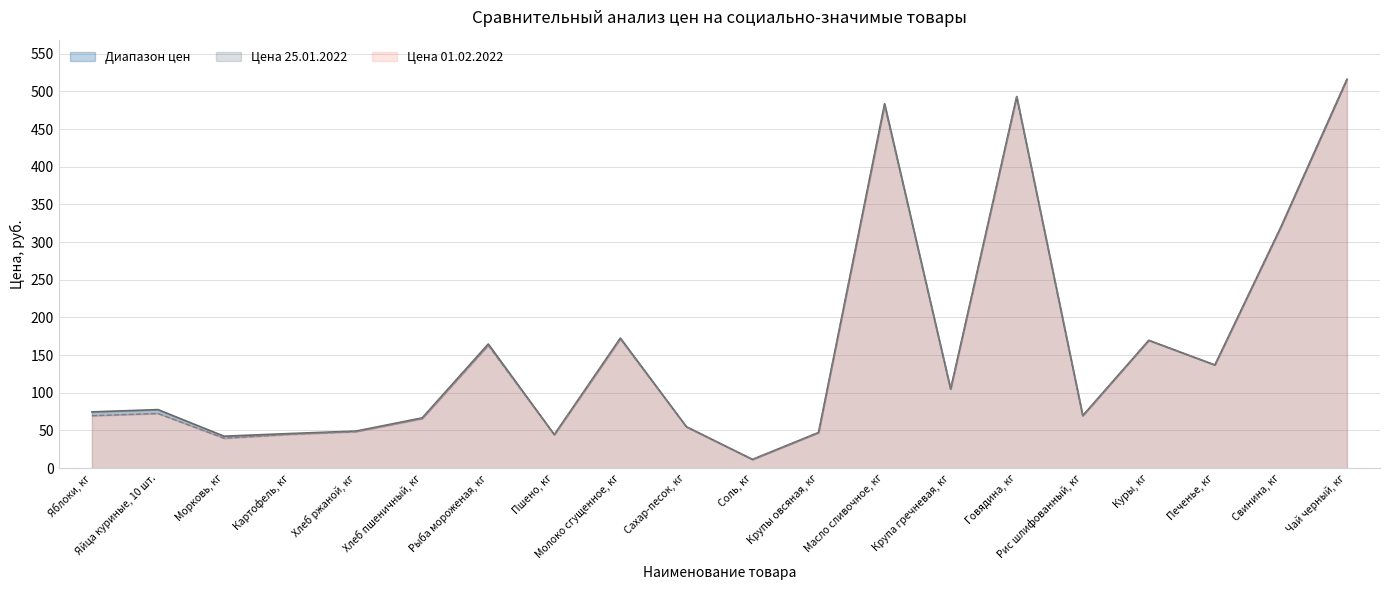

Reading left to right, transcribe all the data shown in this chart.

Цена 25.01.2022: Яблоки, кг=74.7	Яйца куриные, 10 шт.=77.7	Морковь, кг=42.4	Картофель, кг=46.0	Хлеб ржаной, кг=49.2	Хлеб пшеничный, кг=66.7	Рыба мороженая, кг=164.7	Пшено, кг=44.6	Молоко сгущенное, кг=172.6	Сахар-песок, кг=55.0	Соль, кг=11.6	Крупы овсяная, кг=47.3	Масло сливочное, кг=483.6	Крупа гречневая, кг=105.0	Говядина, кг=493.1	Рис шлифованный, кг=69.6	Куры, кг=169.6	Печенье, кг=136.9	Свинина, кг=319.9	Чай черный, кг=515.9
Цена 01.02.2022: Яблоки, кг=69.6	Яйца куриные, 10 шт.=72.5	Морковь, кг=39.7	Картофель, кг=44.9	Хлеб ржаной, кг=48.4	Хлеб пшеничный, кг=65.7	Рыба мороженая, кг=162.9	Пшено, кг=44.2	Молоко сгущенное, кг=171.4	Сахар-песок, кг=54.7	Соль, кг=11.5	Крупы овсяная, кг=47.1	Масло сливочное, кг=481.5	Крупа гречневая, кг=104.9	Говядина, кг=493.1	Рис шлифованный, кг=69.7	Куры, кг=169.8	Печенье, кг=137.0	Свинина, кг=320.5	Чай черный, кг=516.9